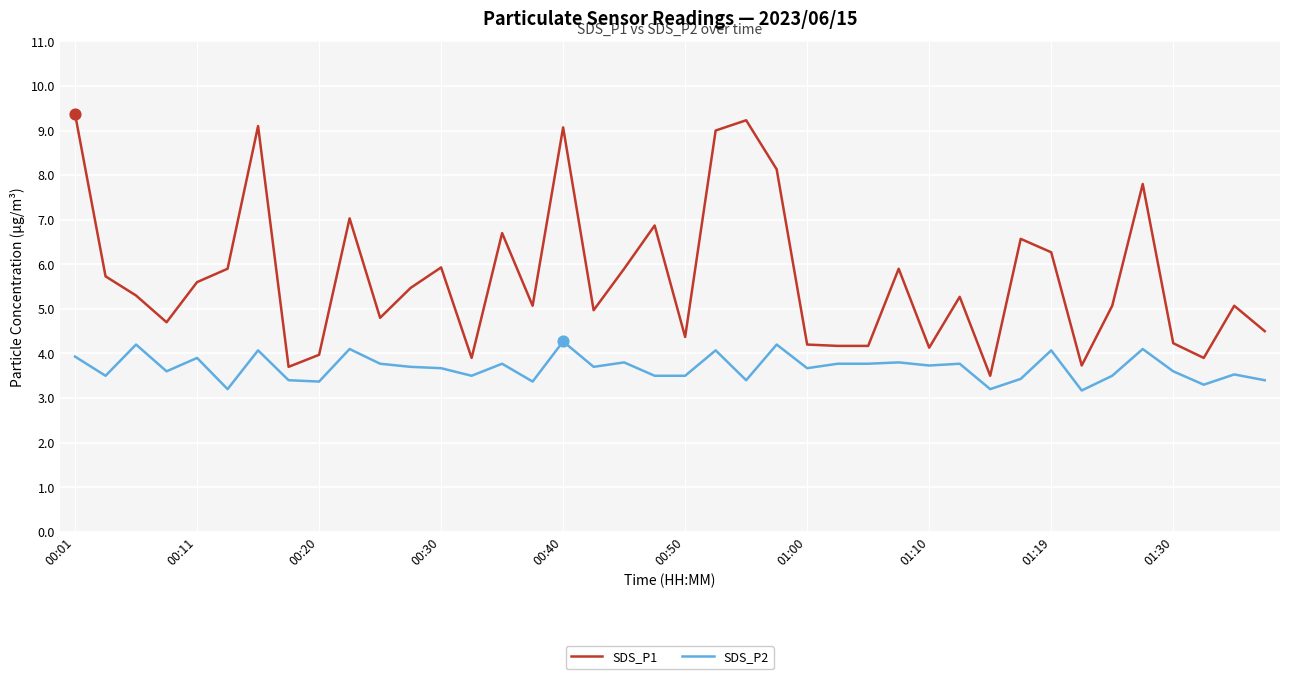

Which series has the widest spread of values?

SDS_P1